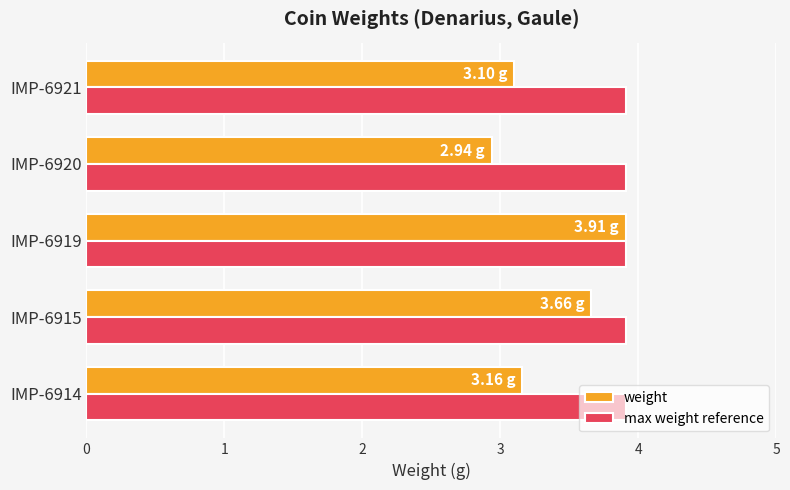

At which category is the sum across all series the highest?

IMP-6919